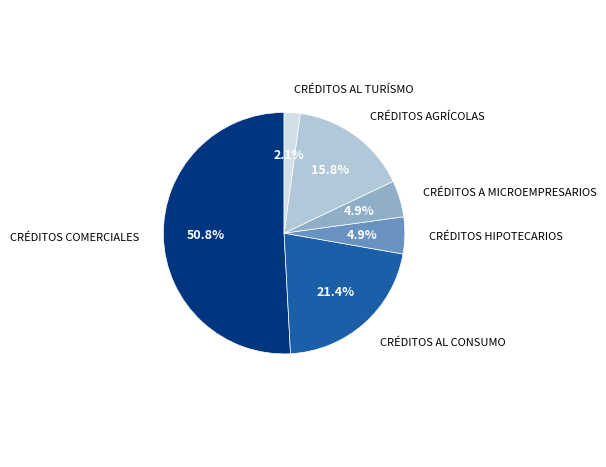

Is there a majority slice in this chart?

Yes